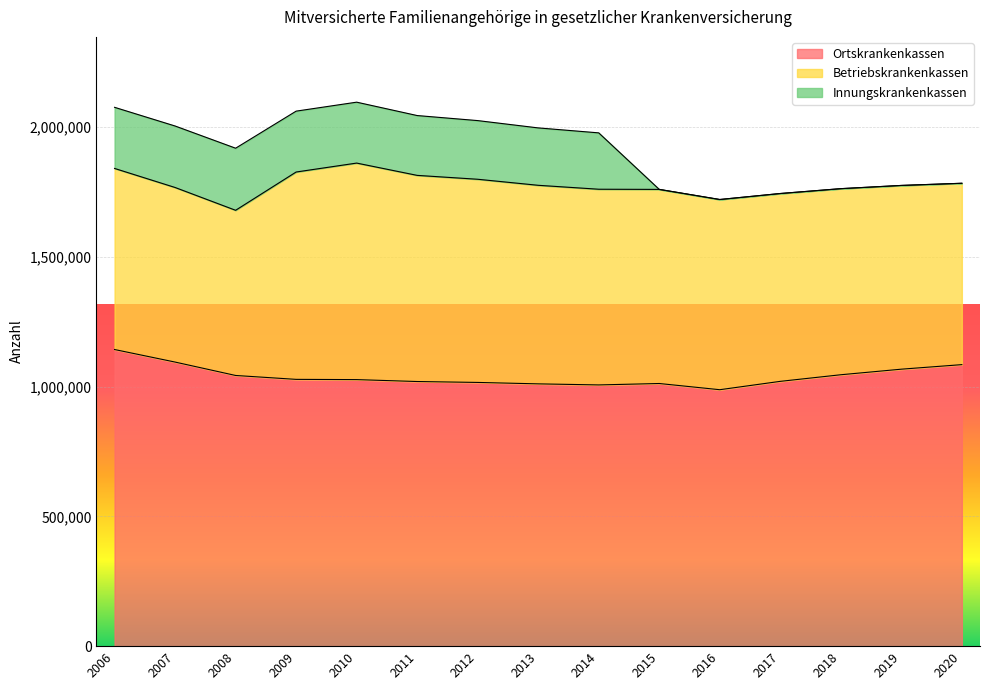

Which label corresponds to the smallest value in the chart?

2015